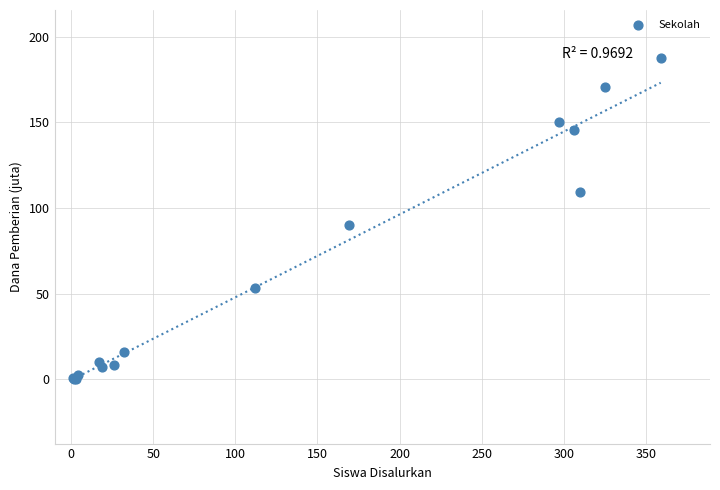

What Y value in the scatter plot is closest to 93?

90.4